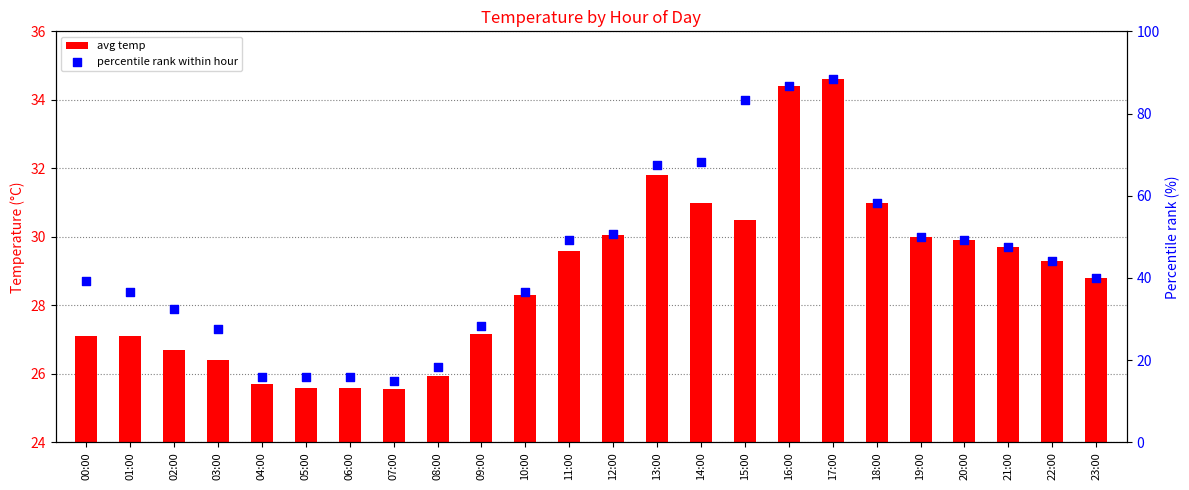

Is the value of percentile rank within hour at 20:00 greater than the value of avg temp at 22:00?

Yes